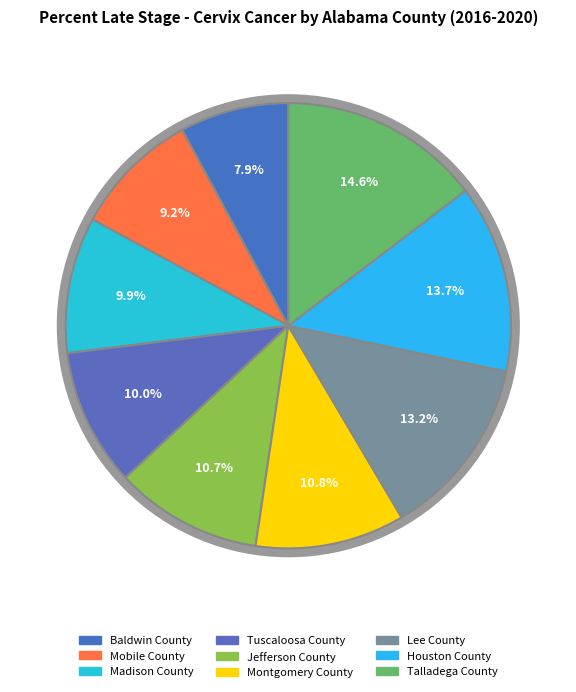

Rank the categories by value from highest to lowest.

Talladega County, Houston County, Lee County, Montgomery County, Jefferson County, Tuscaloosa County, Madison County, Mobile County, Baldwin County